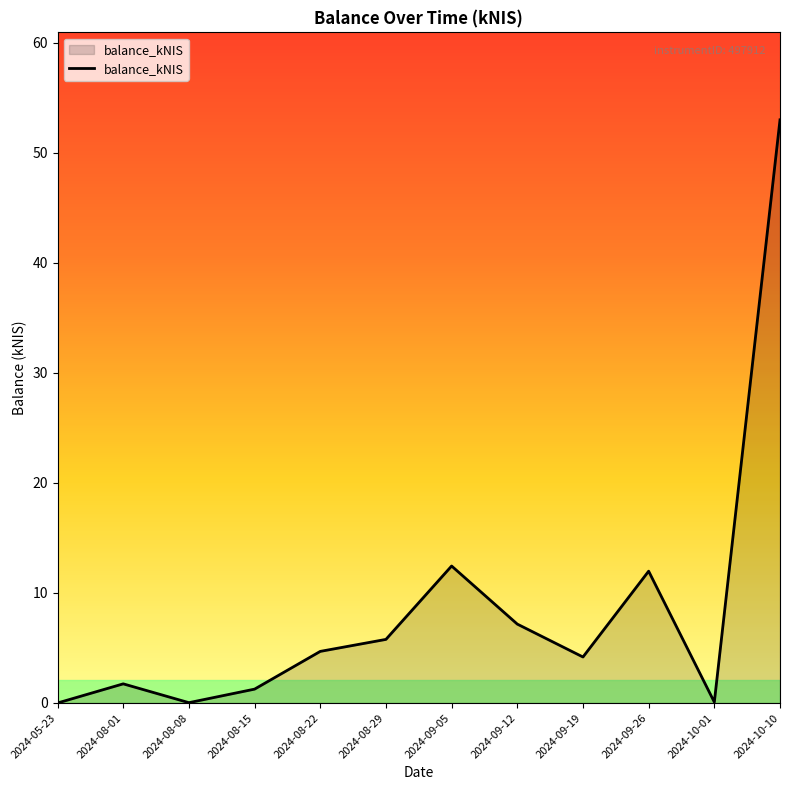

What is the difference between the values at 2024-08-22 and 2024-05-23?

4.7